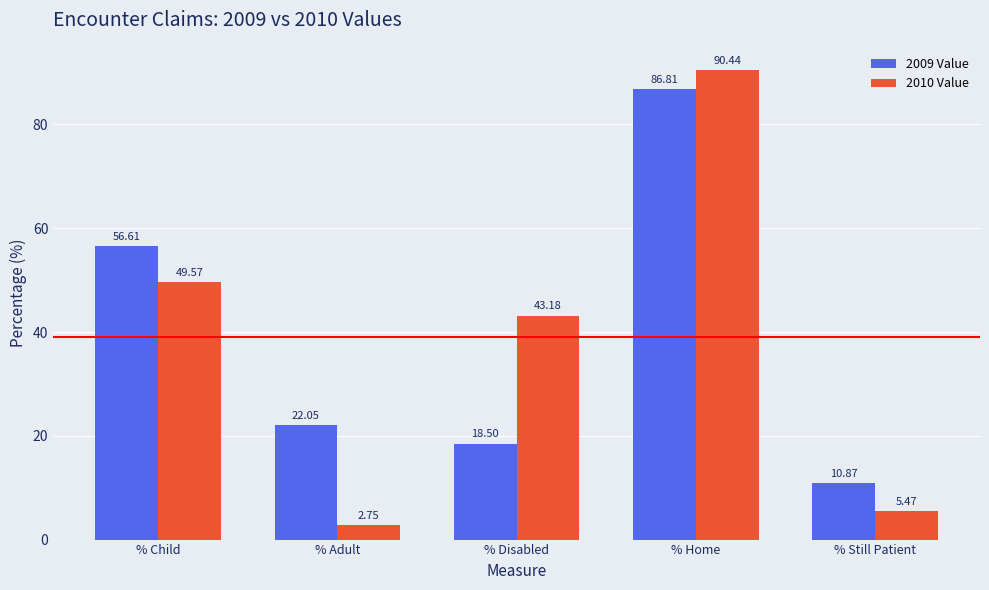

What is the sum of all 2010 Value values?

191.4